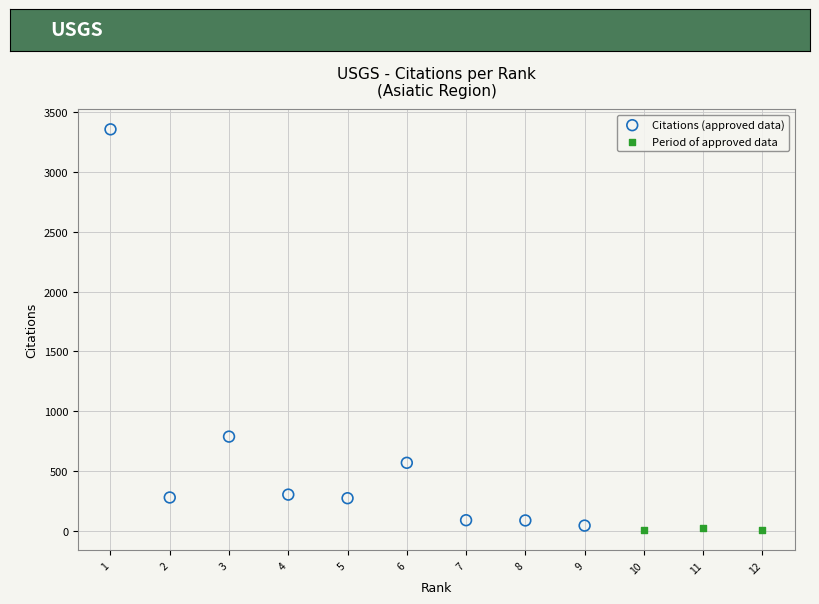

Which series has the widest spread of Y values?

Citations (approved data)